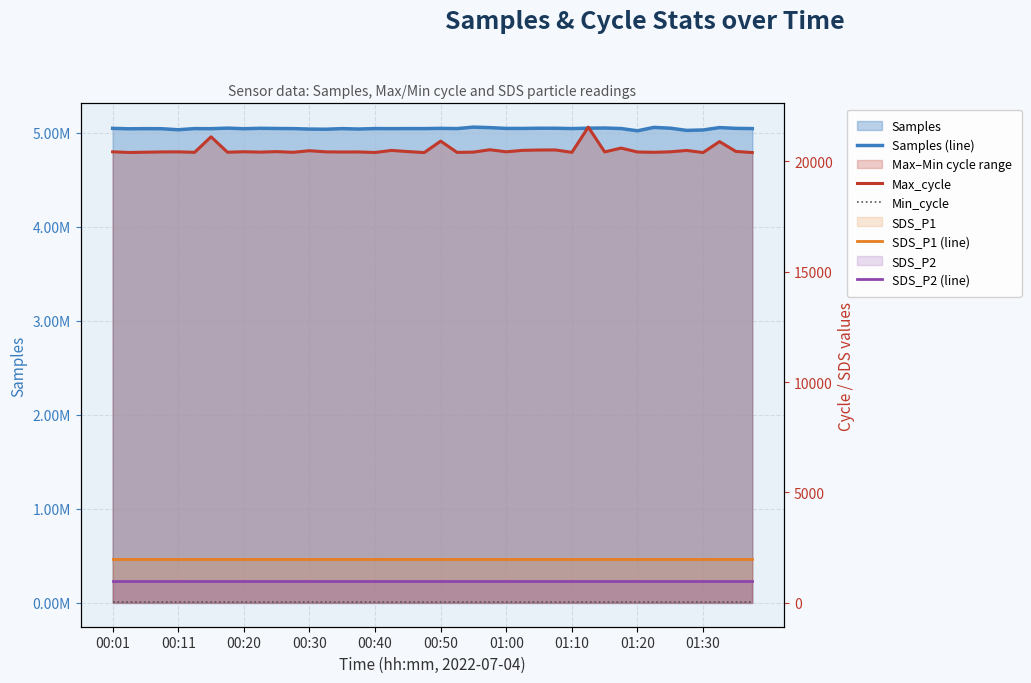

True or false: Samples (line) has more than 0 points higher than both neighbors.

True